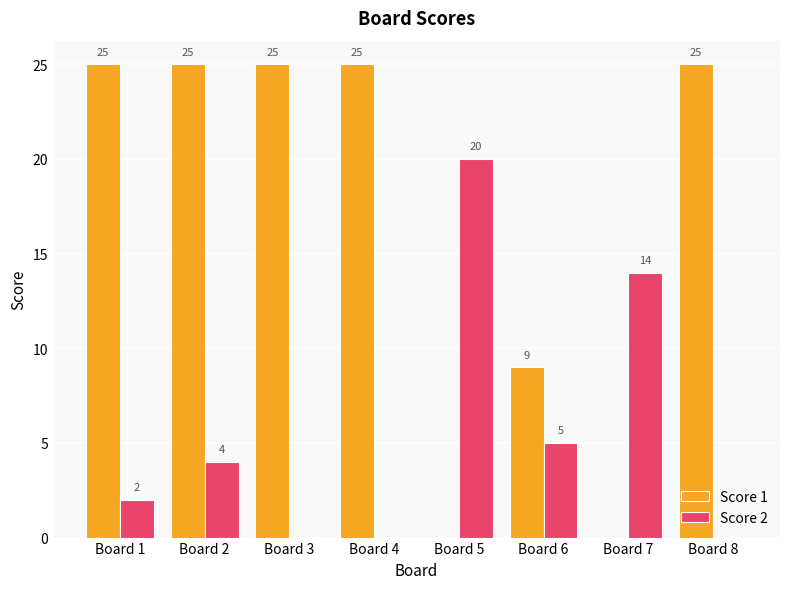

The Score 1 series shows 9 at Board 6. True or false?

True